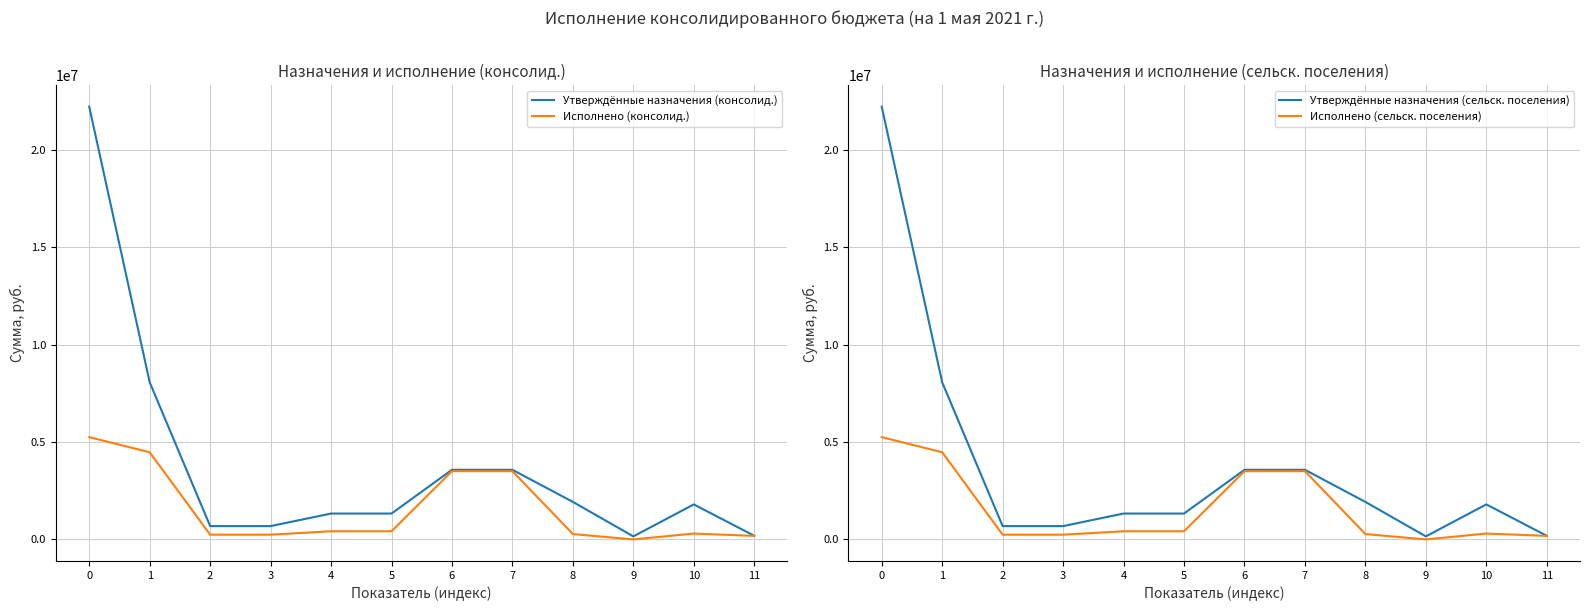

What is the average value of the Исполнено (сельск. поселения) series?

1544819.6